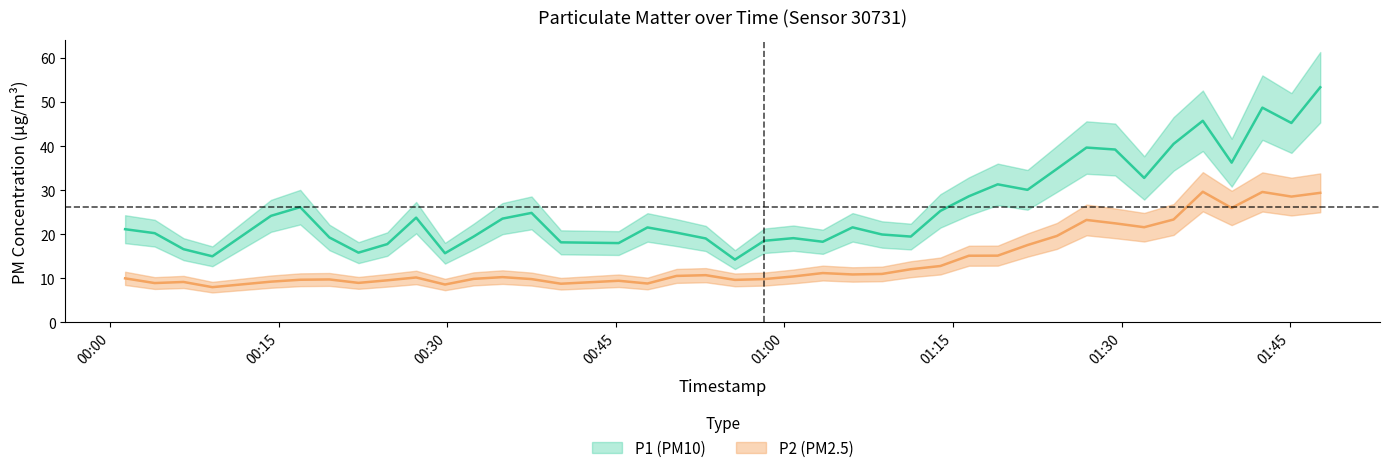

At how many categories does at least one series exceed 44?

4